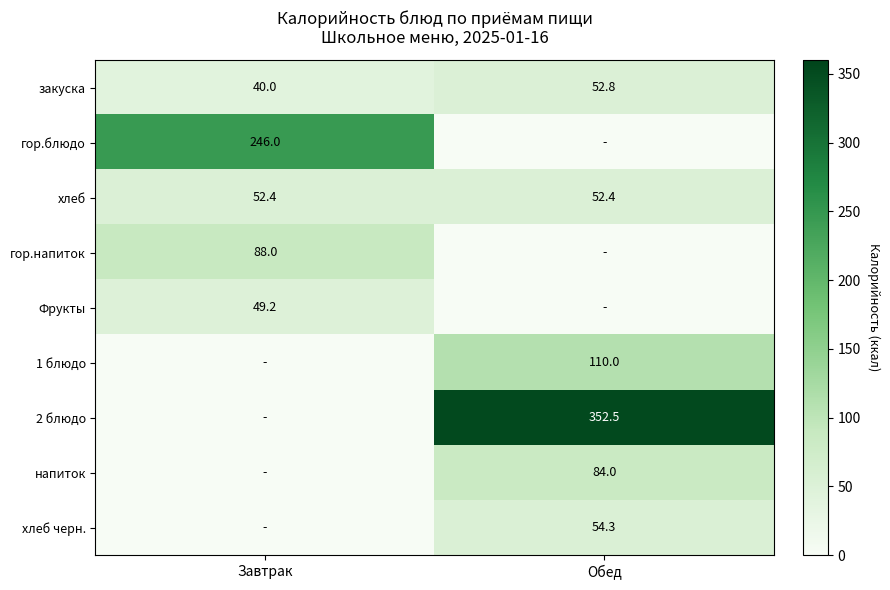

True or false: хлеб черн. has a value of 54.3 at Обед.

True